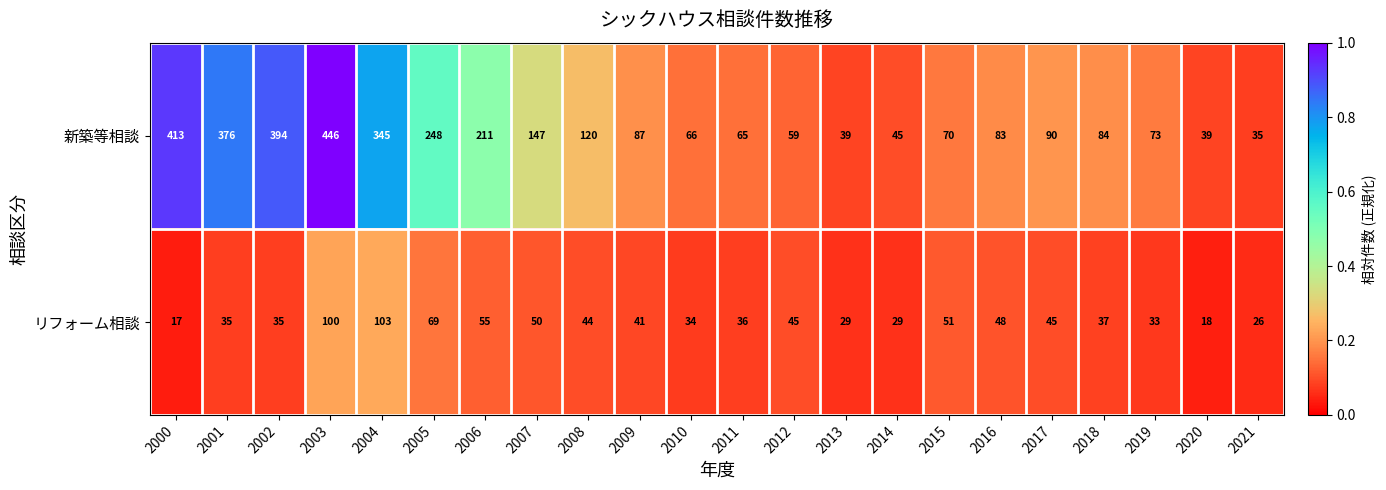

What is the total value across all series at 2021?

61